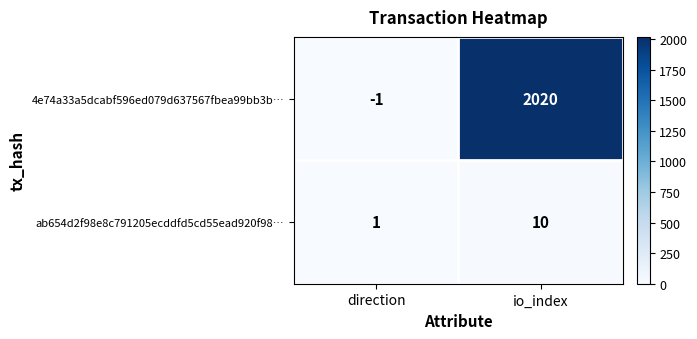

What is the smallest value displayed?

-1